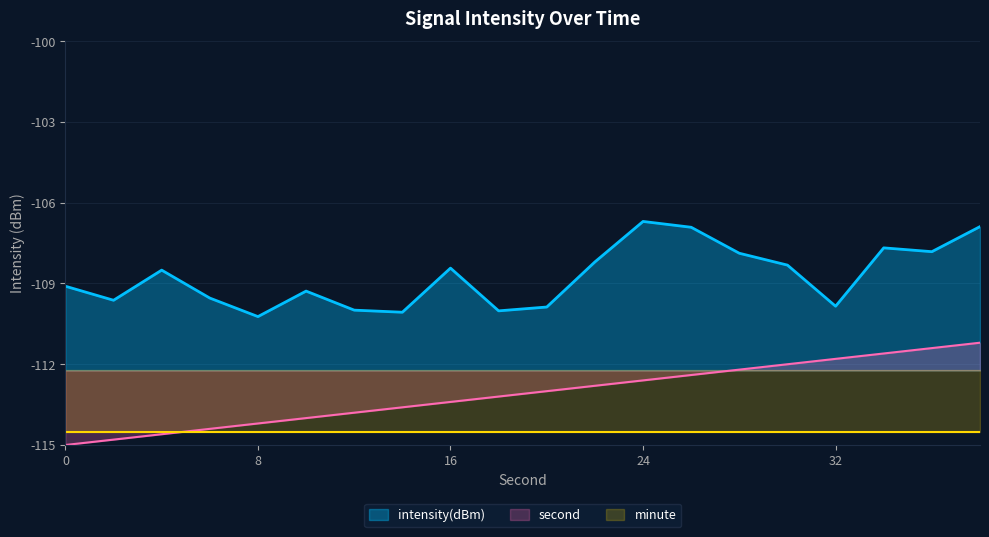

The second series shows -29.6 at 14. True or false?

False